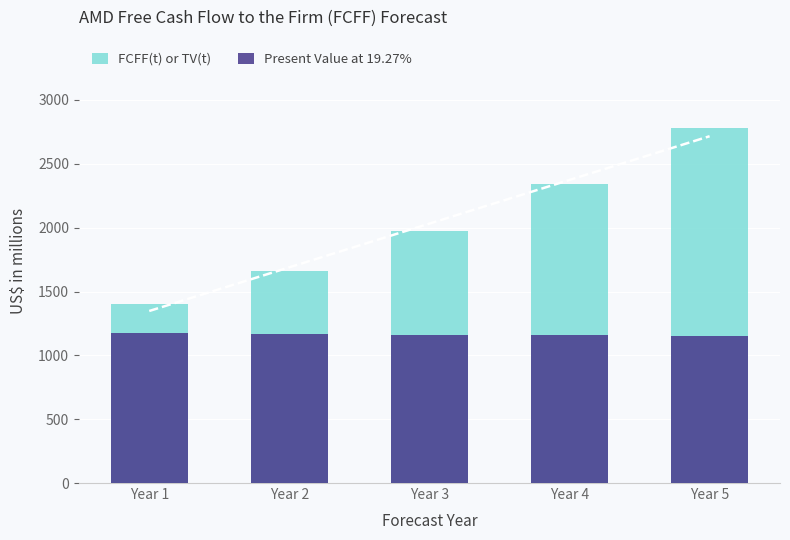

Reading left to right, transcribe all the data shown in this chart.

FCFF(t) or TV(t): 1405	1664	1972	2340	2778
Present Value at 19.27%: 1178	1170	1162	1156	1151